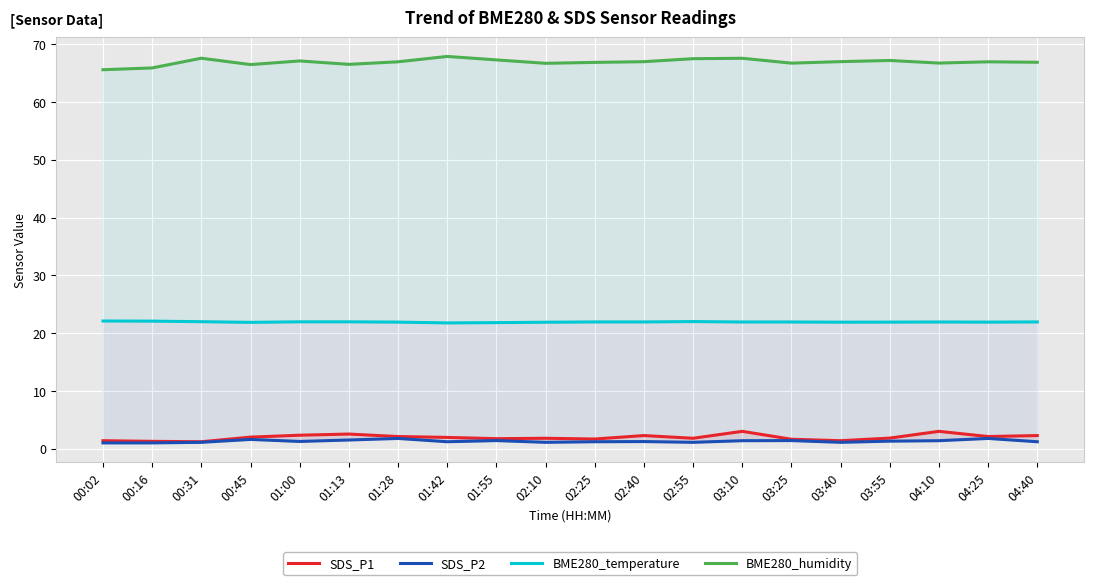

In SDS_P1, how many points are higher than both neighbors (excluding endpoints)?

5